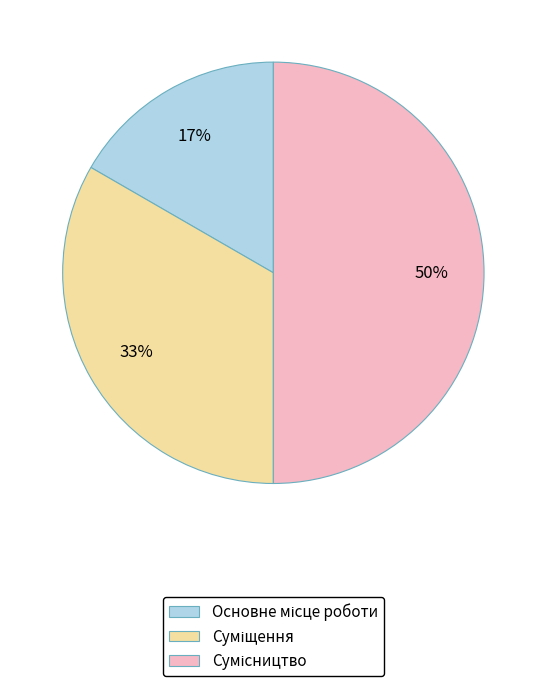

To the nearest percent, what is the difference between the largest and smallest slice percentages?

33%